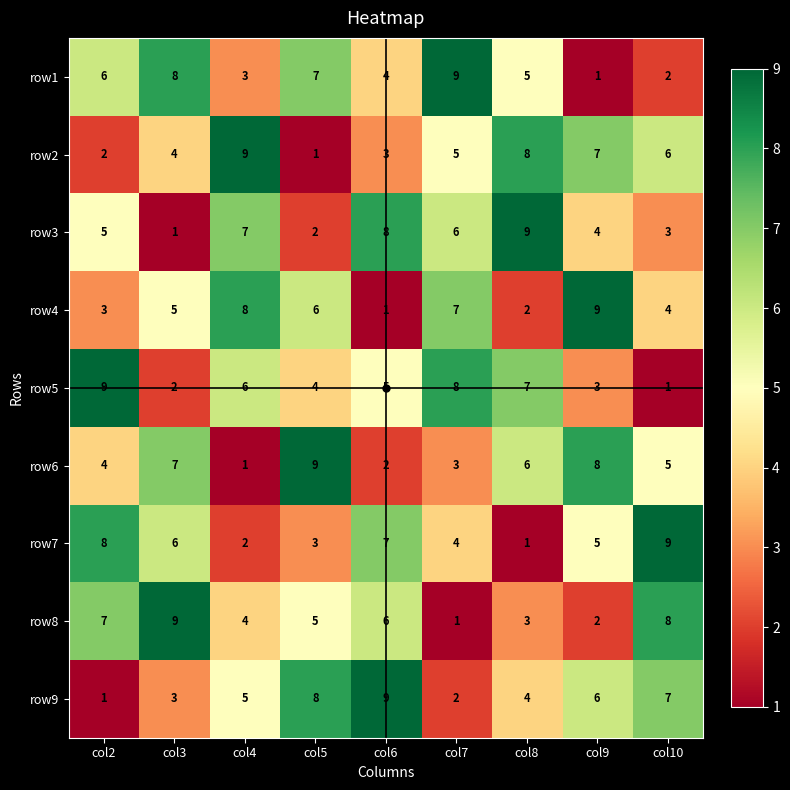

What is the difference between the highest and lowest values at col5?

8